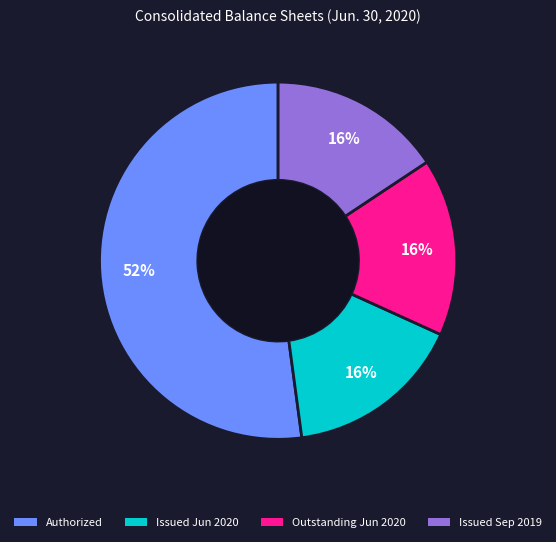

Is there a majority slice in this chart?

Yes